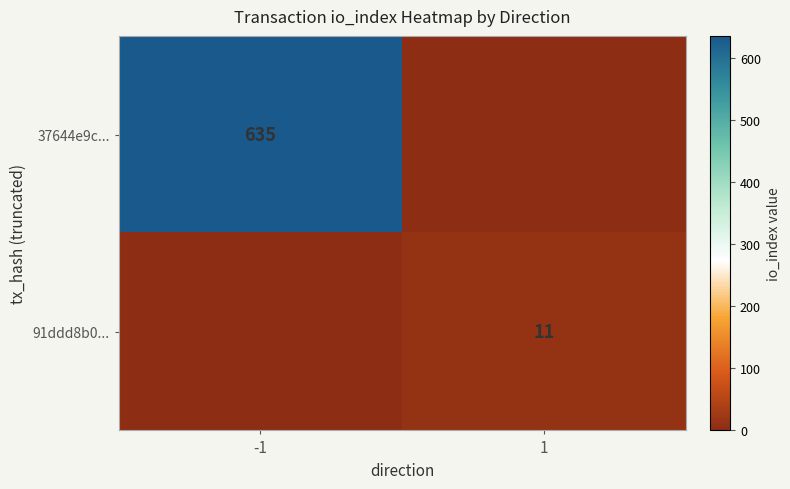

The 37644e9c... series shows 635 at -1. True or false?

True